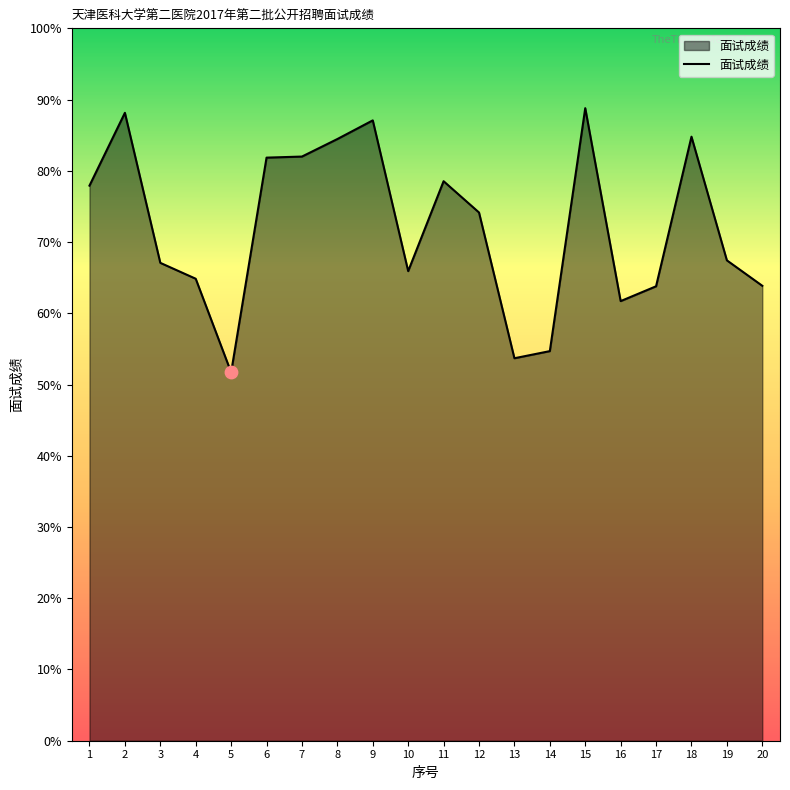

Between 6 and 8, which is larger?

8